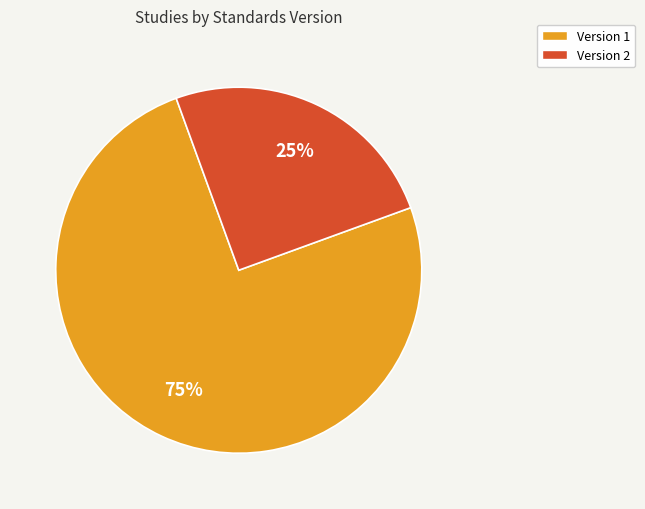

How many segments does this pie chart have?

2